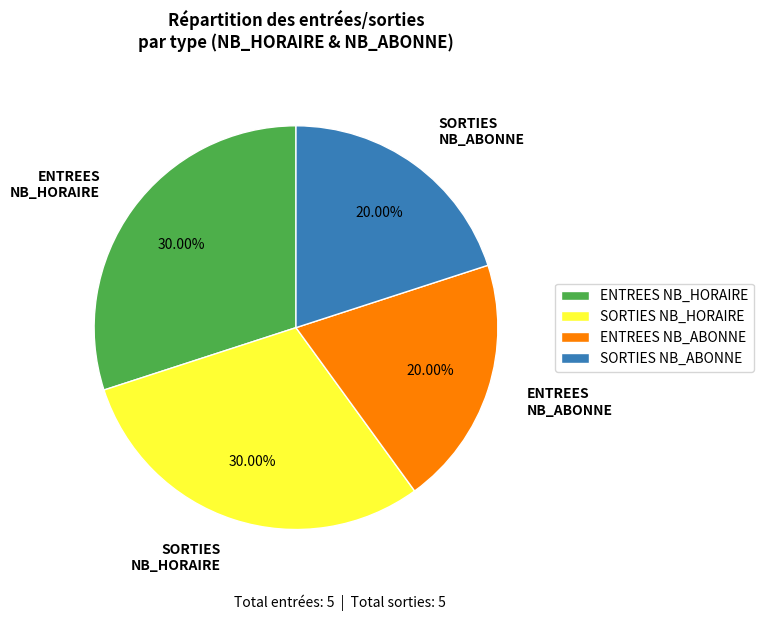

Combined, do SORTIES NB_ABONNE and ENTREES NB_ABONNE account for over 50%?

No